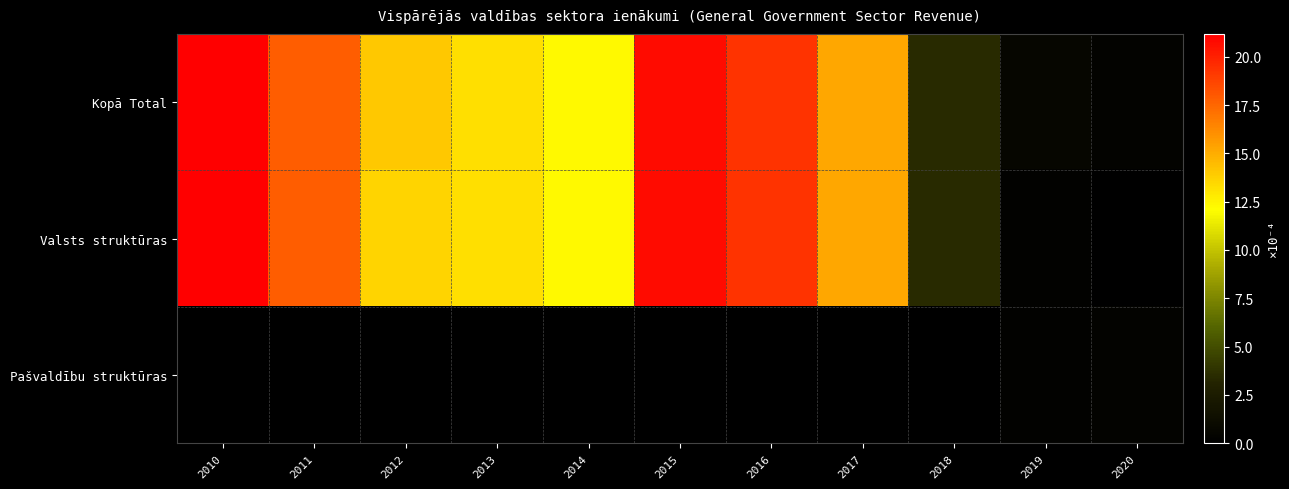

Which has a higher value, 2015 or 2018?

2015